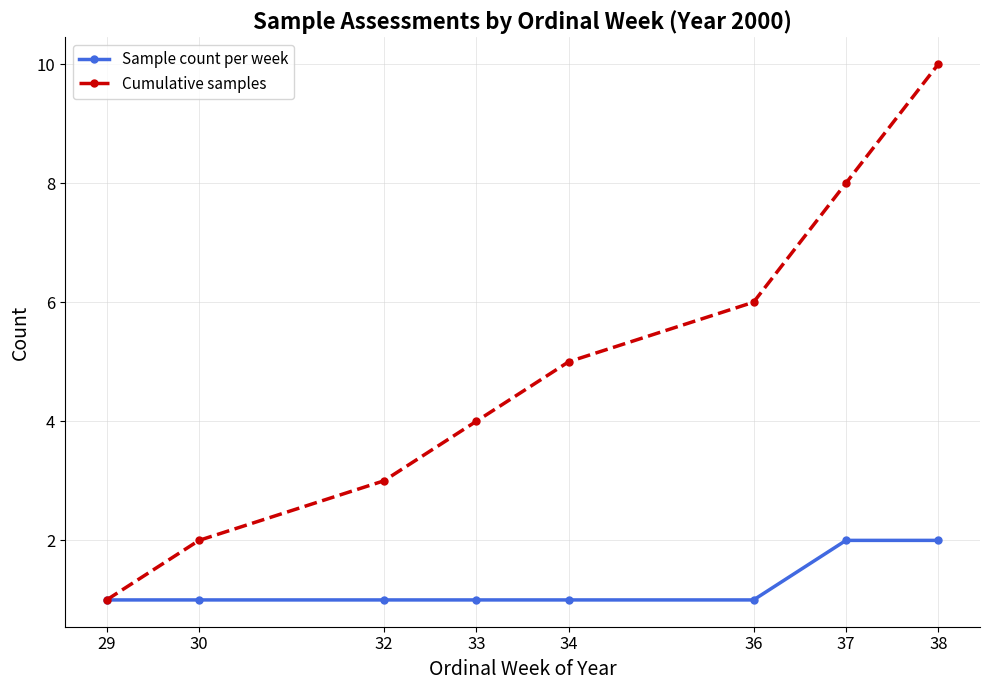

Reading left to right, what are all the values shown in this chart?

Sample count per week: 29=1	30=1	32=1	33=1	34=1	36=1	37=2	38=2
Cumulative samples: 29=1	30=2	32=3	33=4	34=5	36=6	37=8	38=10